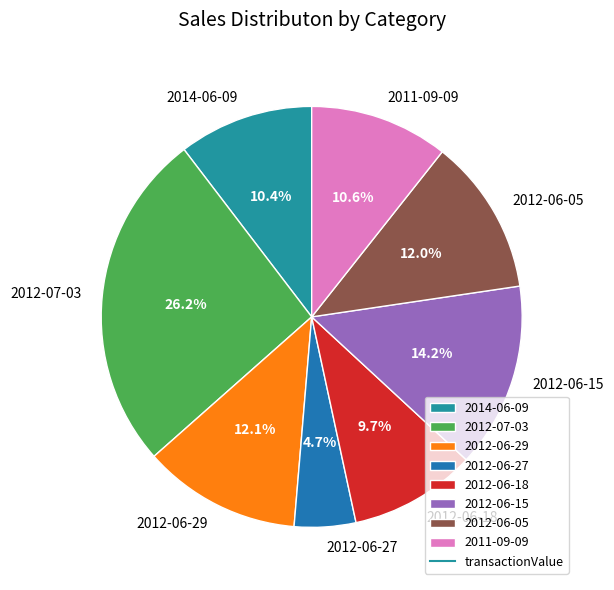

Which slice is the largest?

2012-07-03